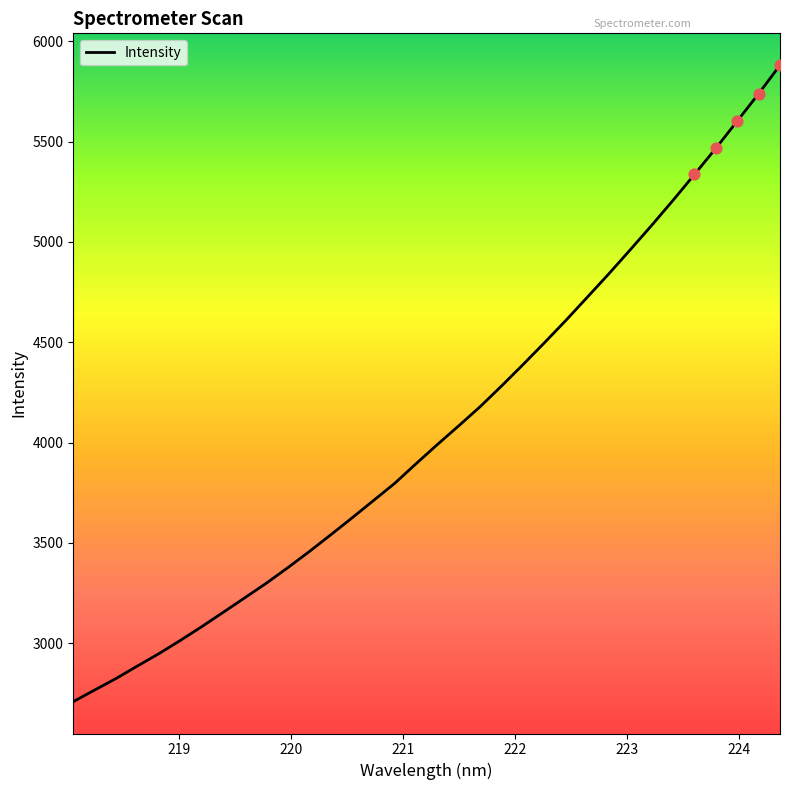

What is the smallest value displayed?

2708.7